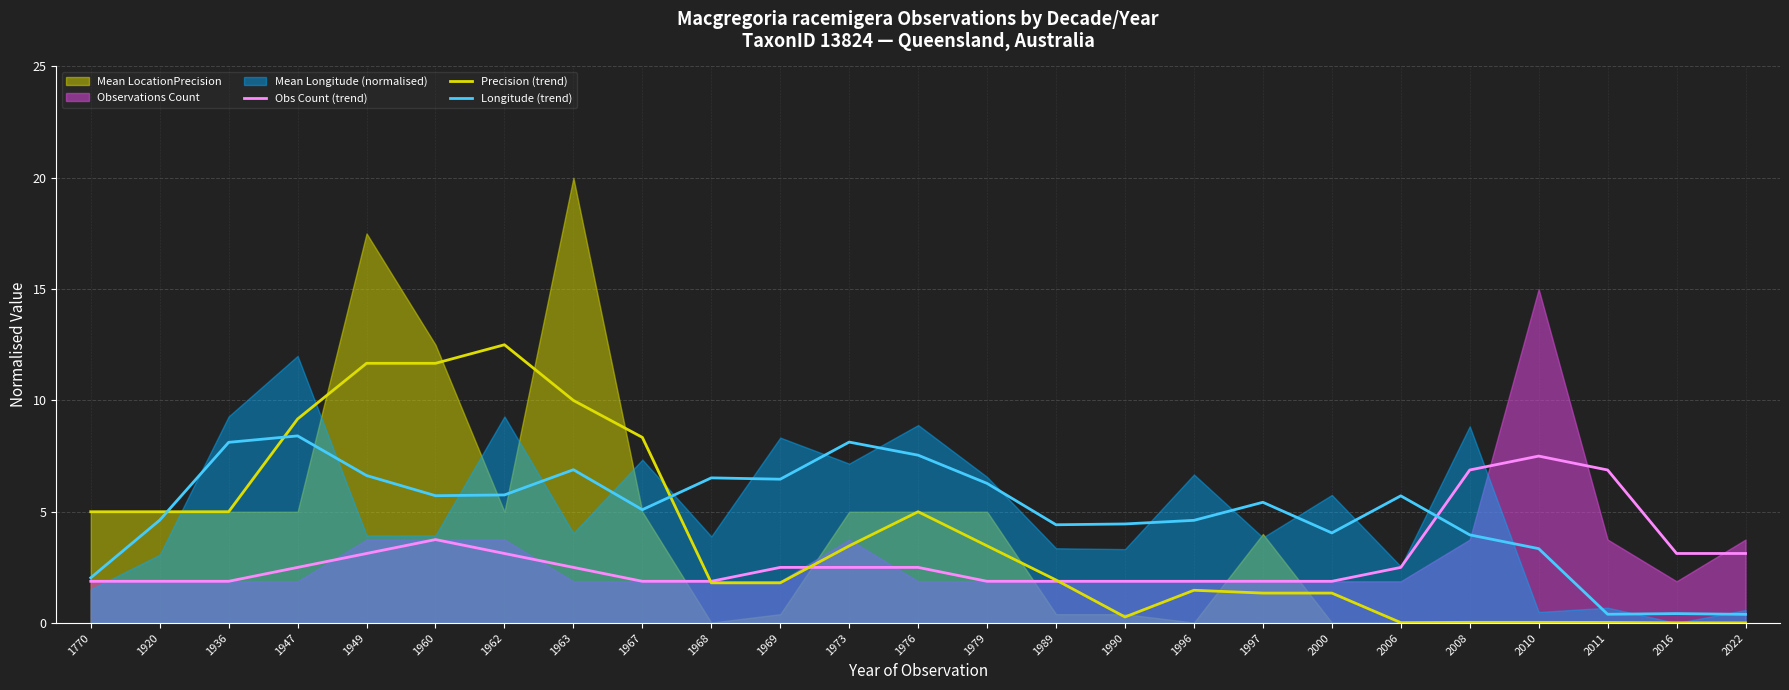

The Obs Count (trend) series shows 3.1 at 2022. True or false?

True